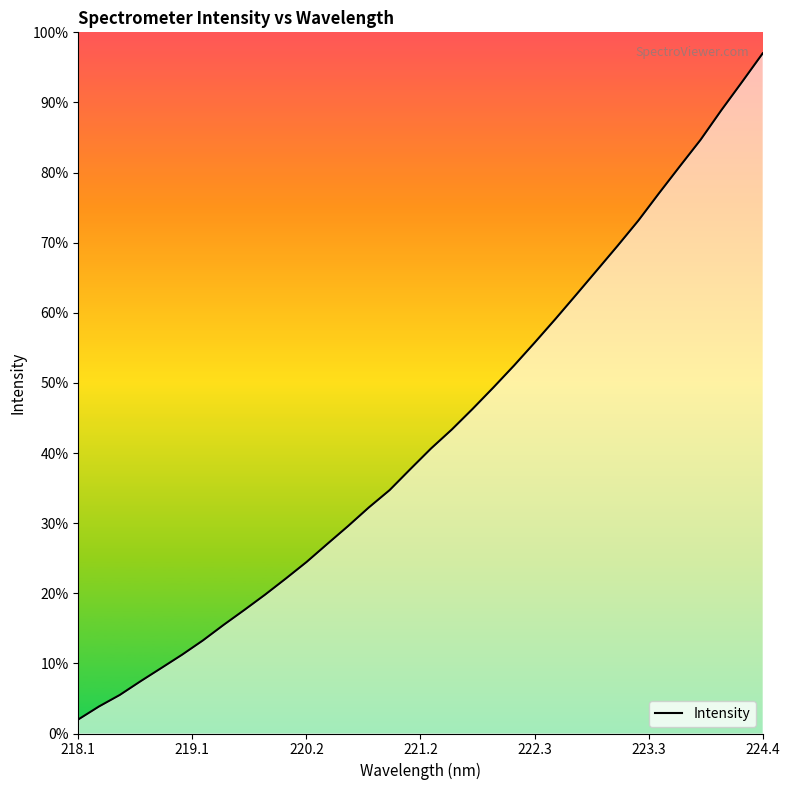

Does the chart display data point markers on the line(s)?

No